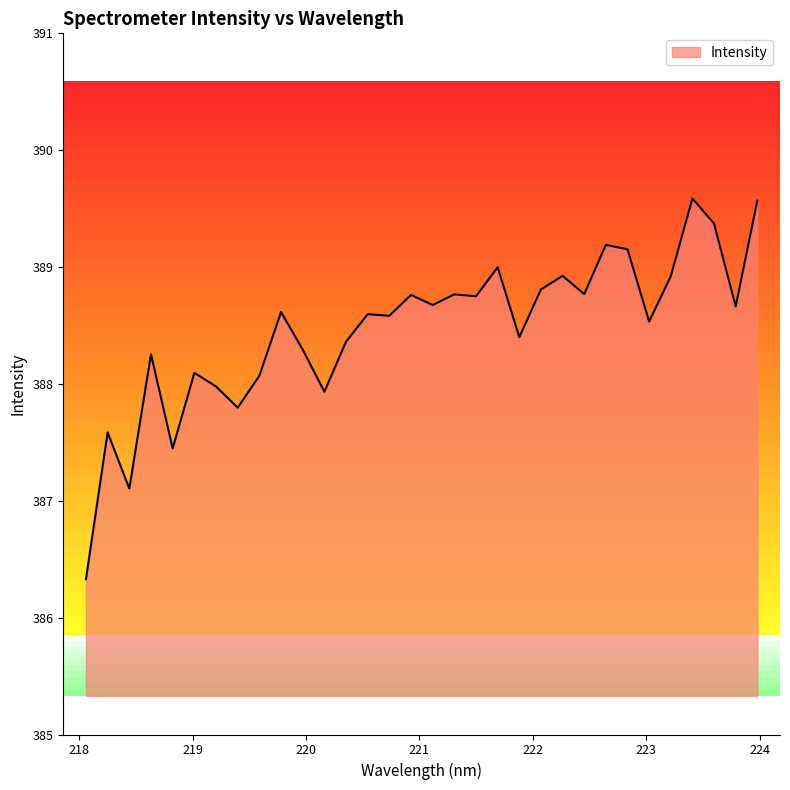

Reading right to left, extract all data points from this chart.

389.6	388.7	389.4	389.6	388.9	388.5	389.2	389.2	388.8	388.9	388.8	388.4	389.0	388.8	388.8	388.7	388.8	388.6	388.6	388.4	387.9	388.3	388.6	388.1	387.8	388.0	388.1	387.4	388.3	387.1	387.6	386.3